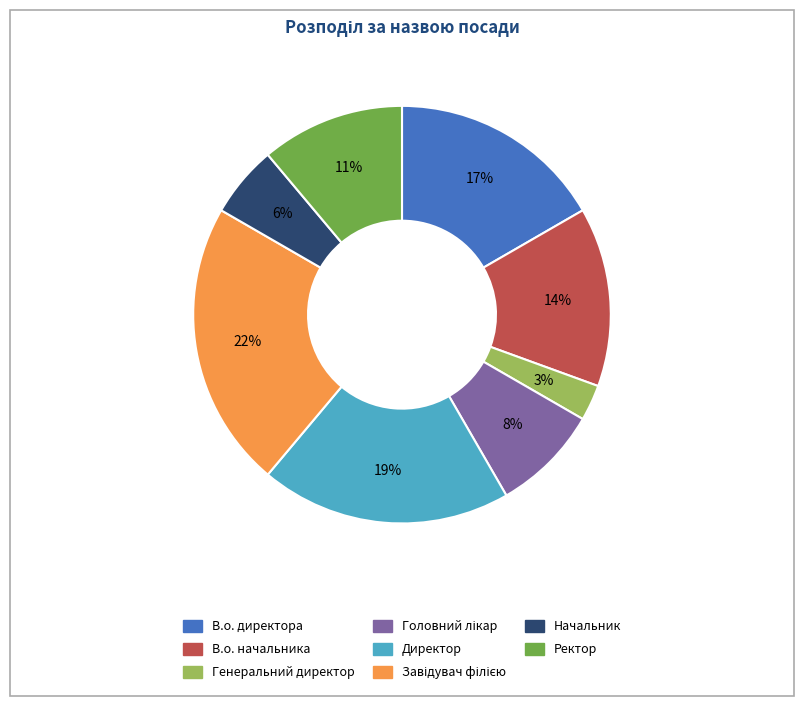

The Генеральний директор slice represents 3% of the pie. True or false?

True